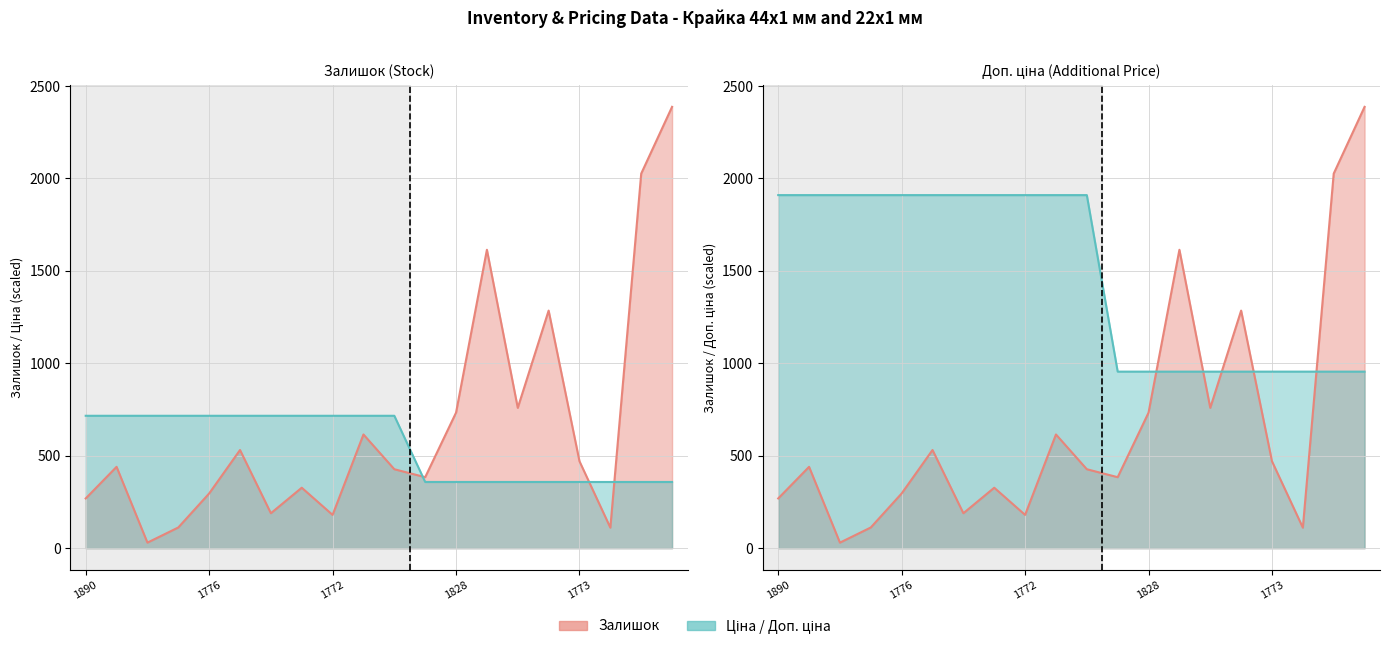

The Доп. ціна series shows 1041.1 at 239801777. True or false?

False